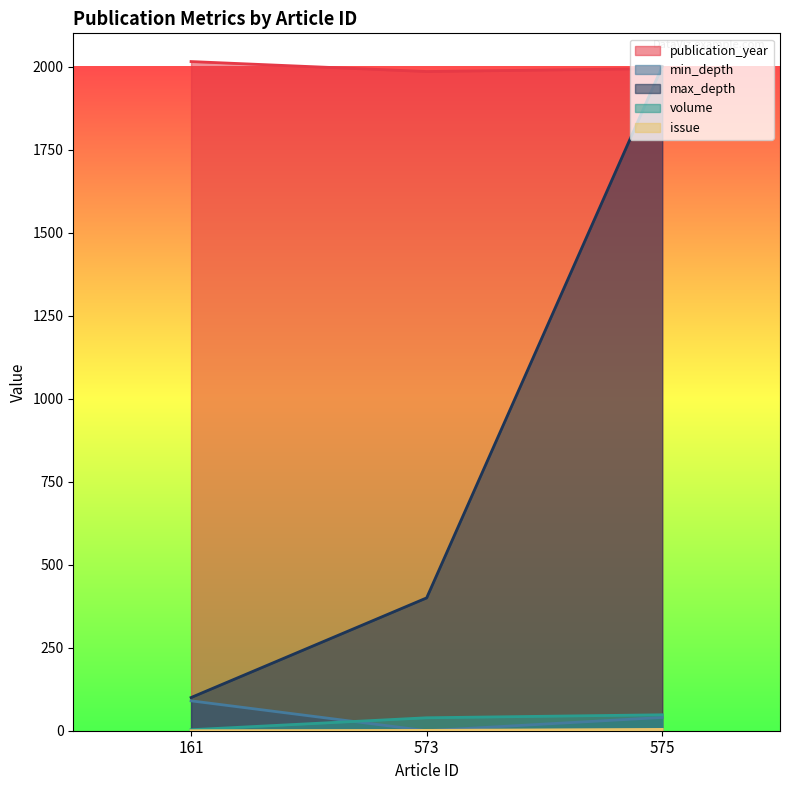

True or false: volume has a value of 39 at 573.

True